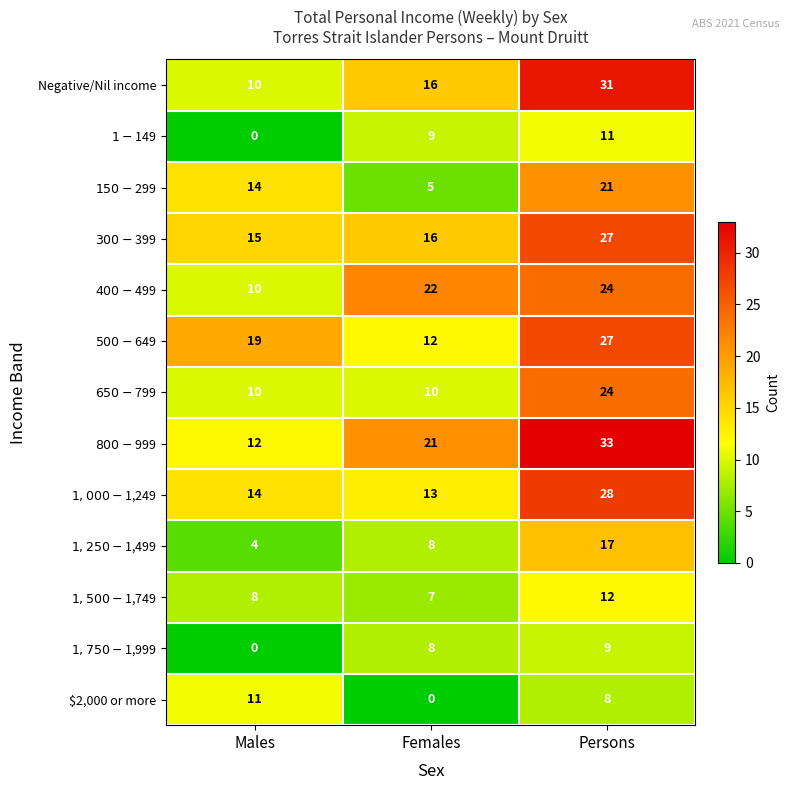

Which series changed the most between Males and Females?

$400-$499